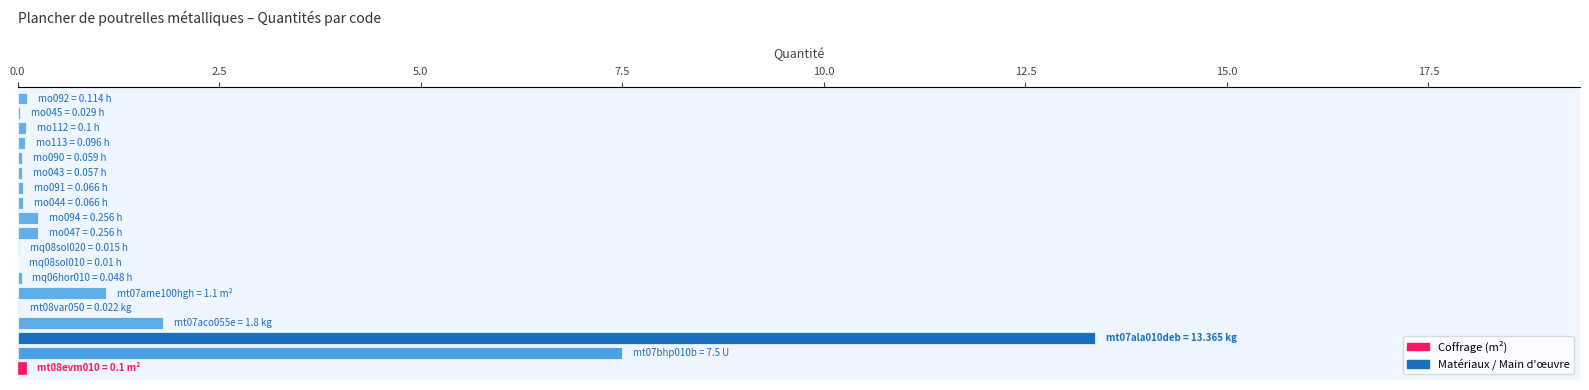

What is the sum of all values?

25.1